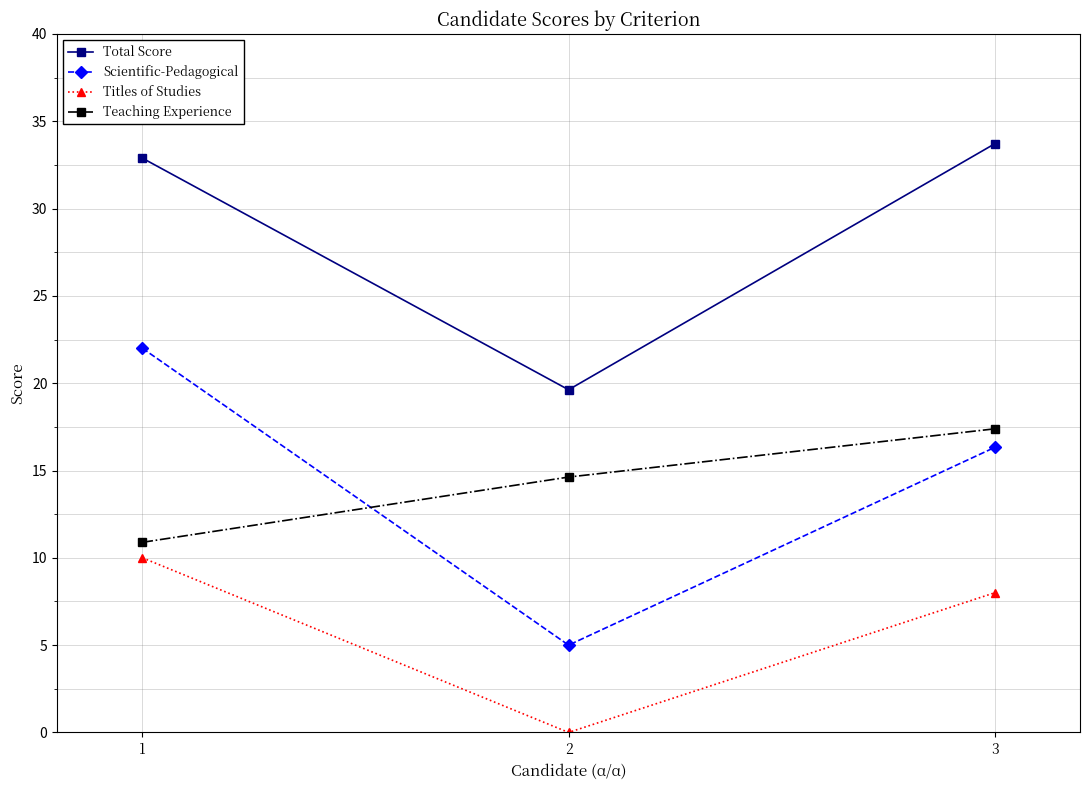

Is the value of Teaching Experience at 1 greater than the value of Total Score at 3?

No